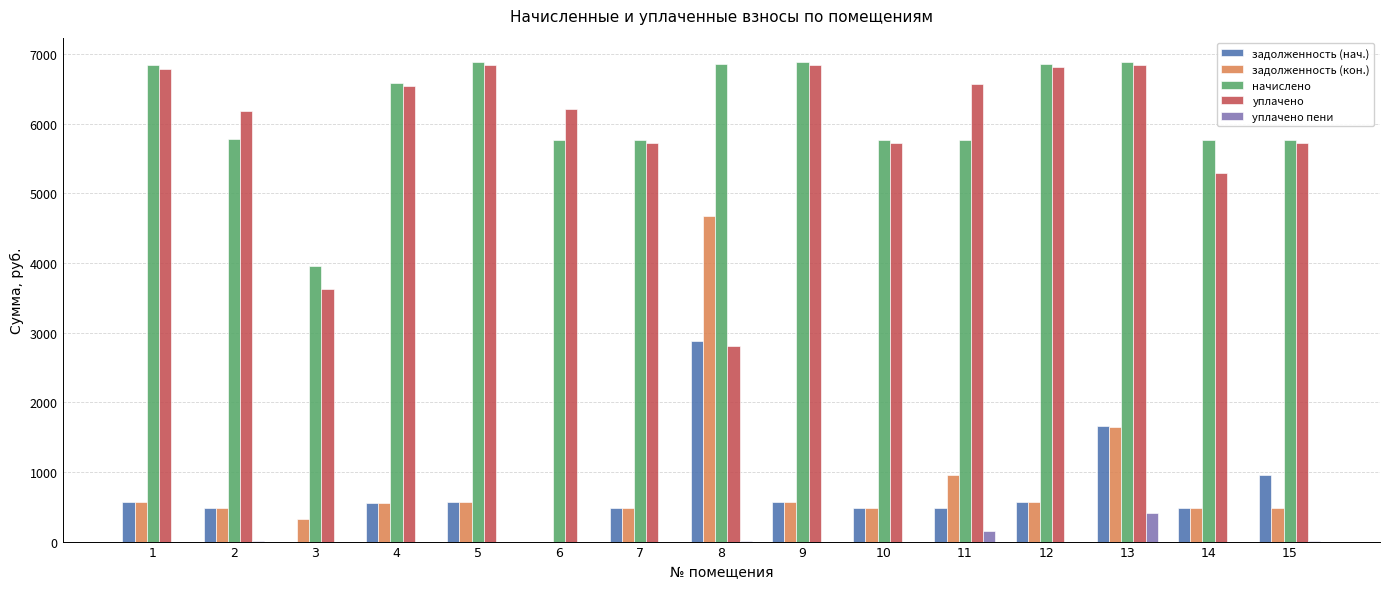

What is the average value of the уплачено series?

5898.6